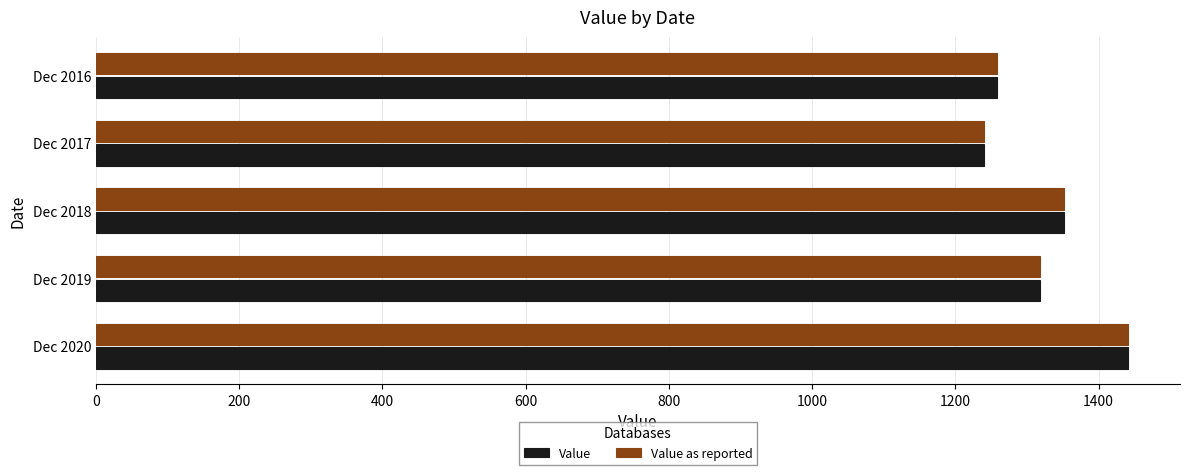

What is the difference between the maximum and second lowest values in the Value series?

184.0